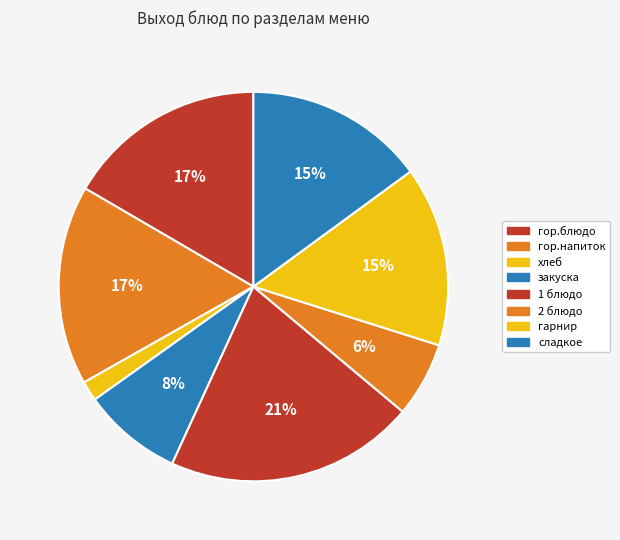

True or false: закуска accounts for 20% of the total.

False